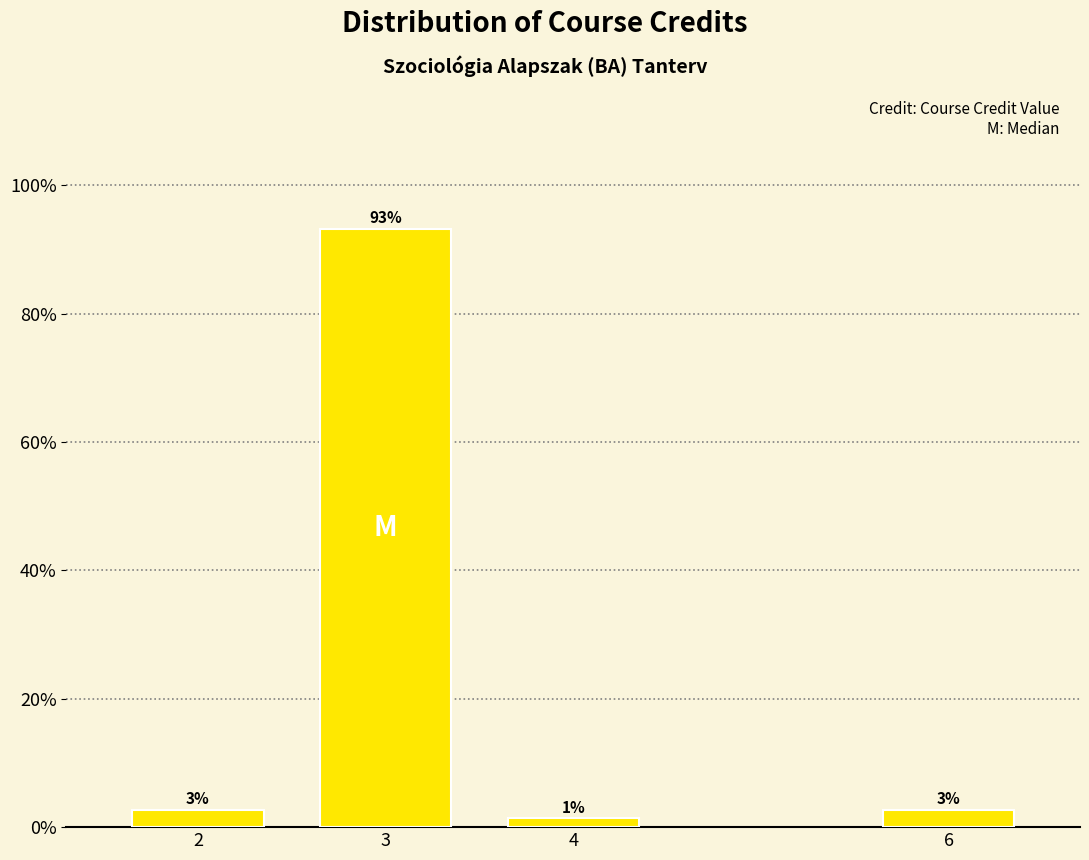

Does the chart contain any negative values?

No